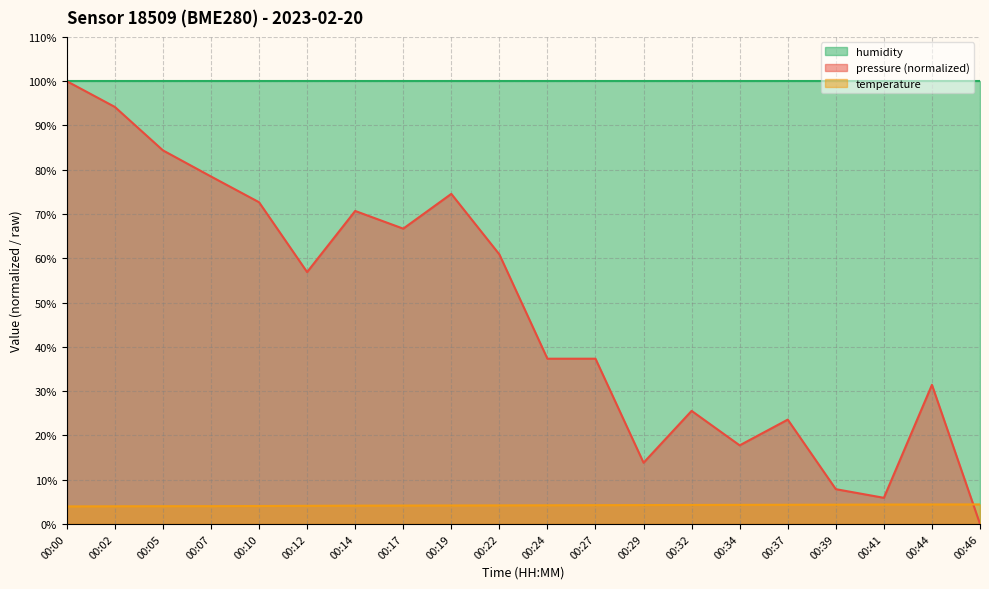

True or false: temperature and humidity intersect in this chart.

False